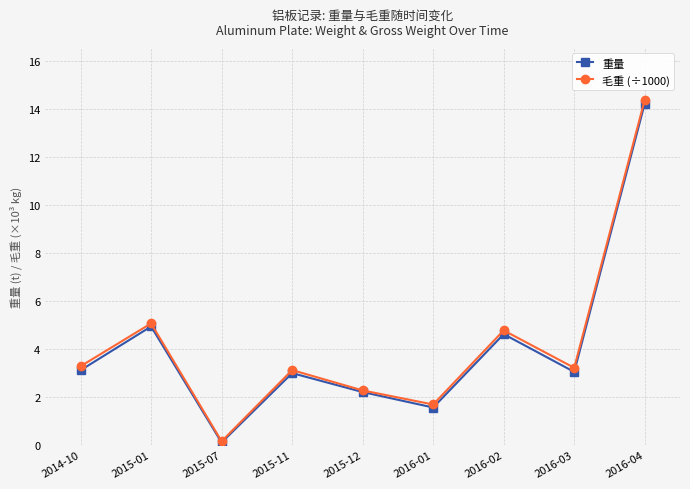

What position from the right is 2014-10?

9